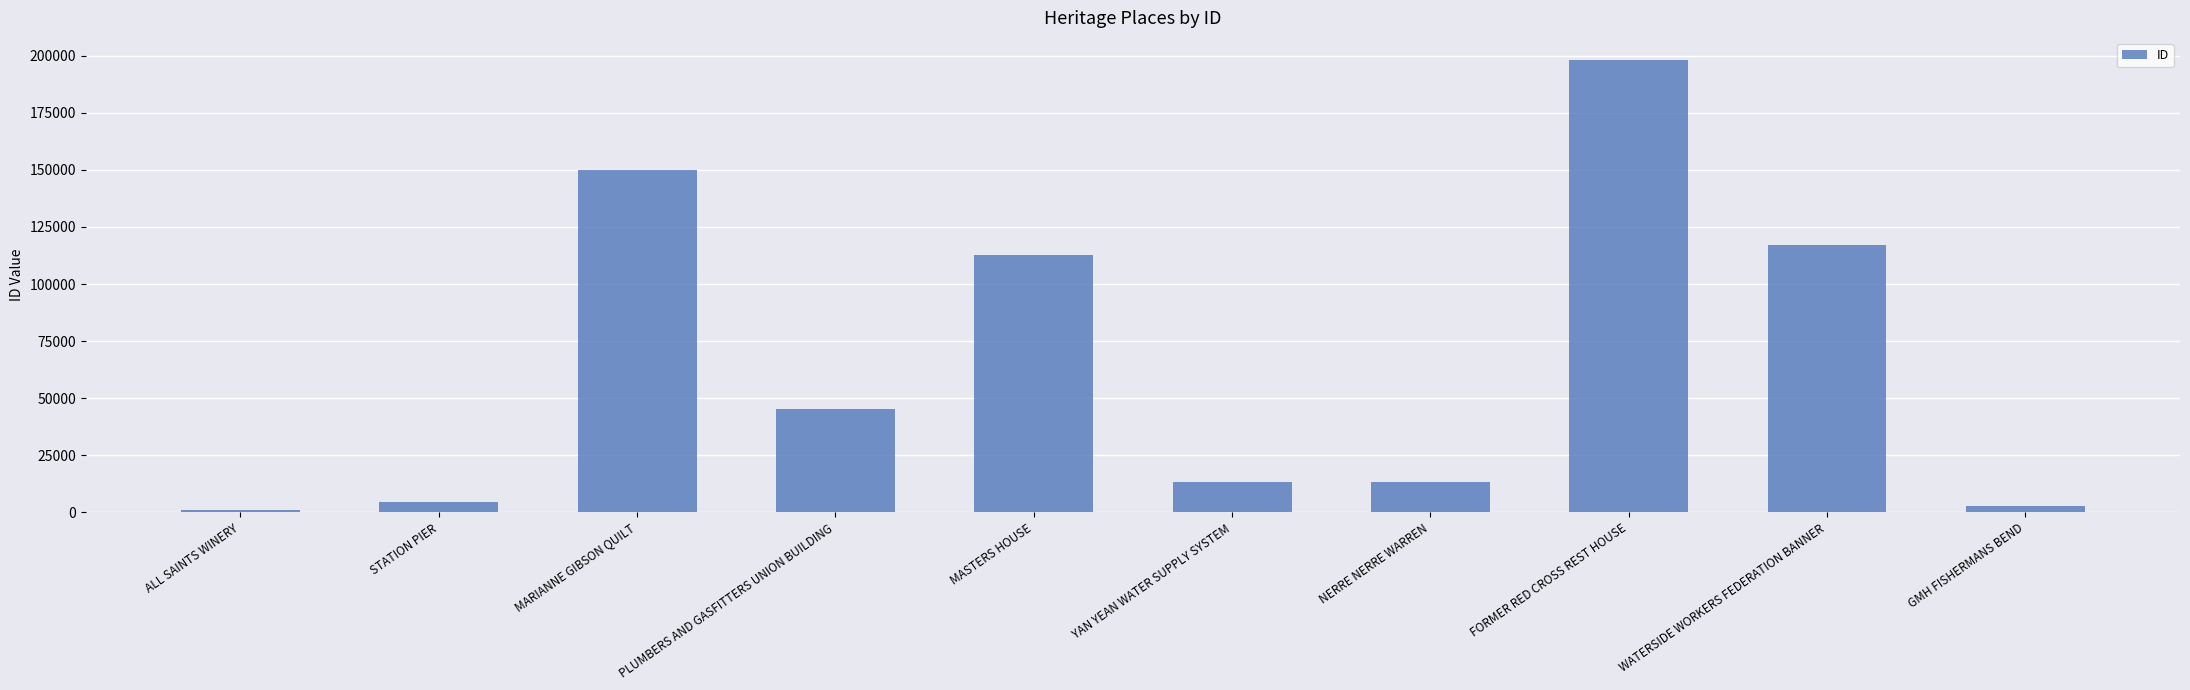

The value at NERRE NERRE WARREN is 13456. True or false?

True